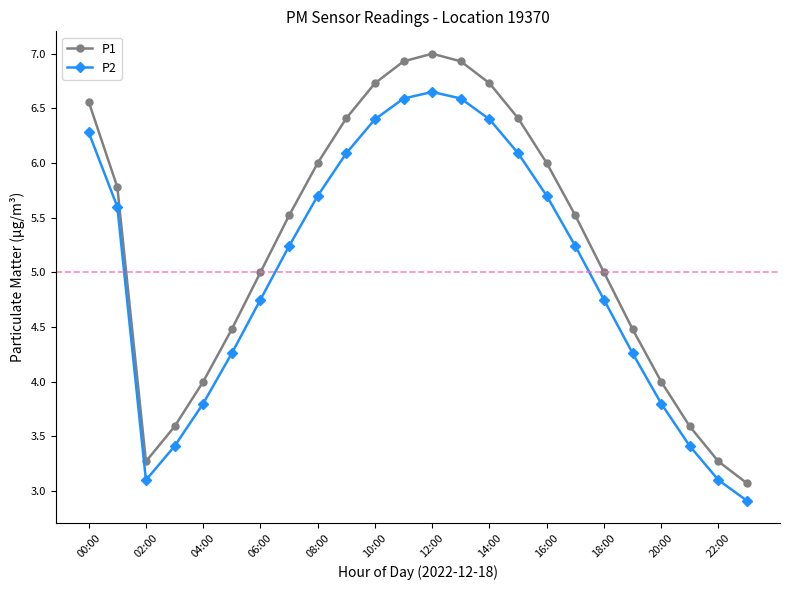

True or false: P1 and P2 intersect in this chart.

False